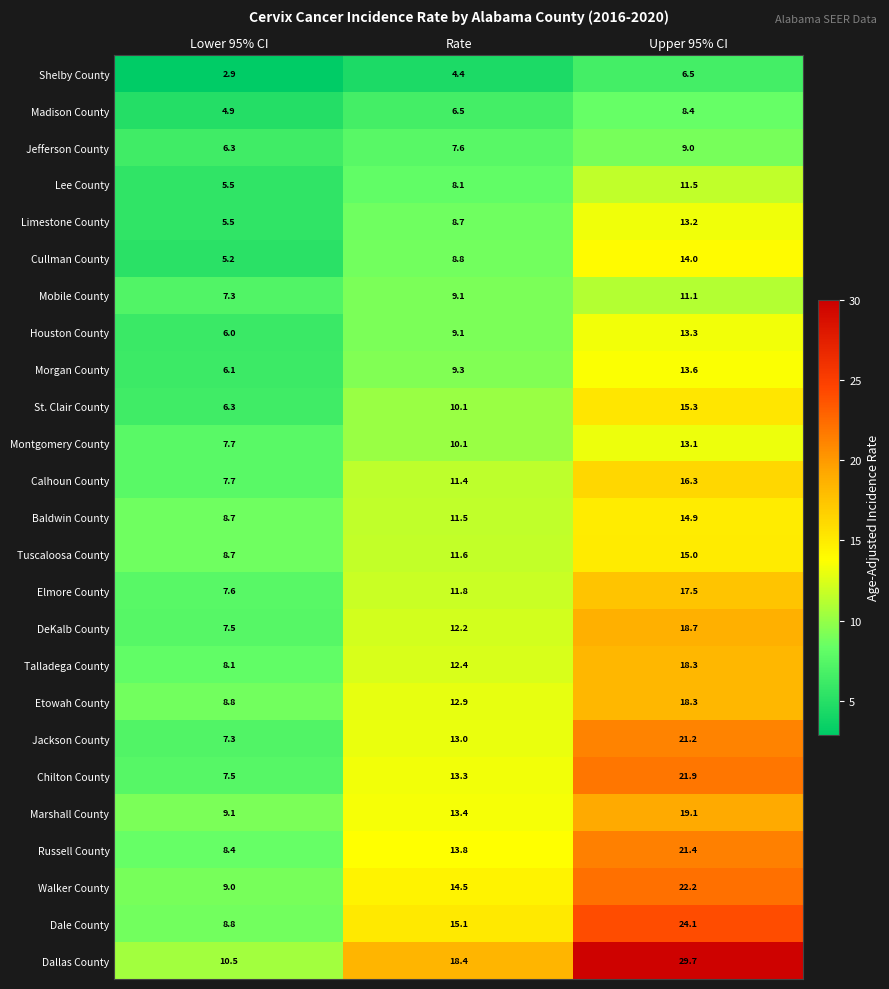

What value does the Morgan County series have at Lower 95% CI?

6.1